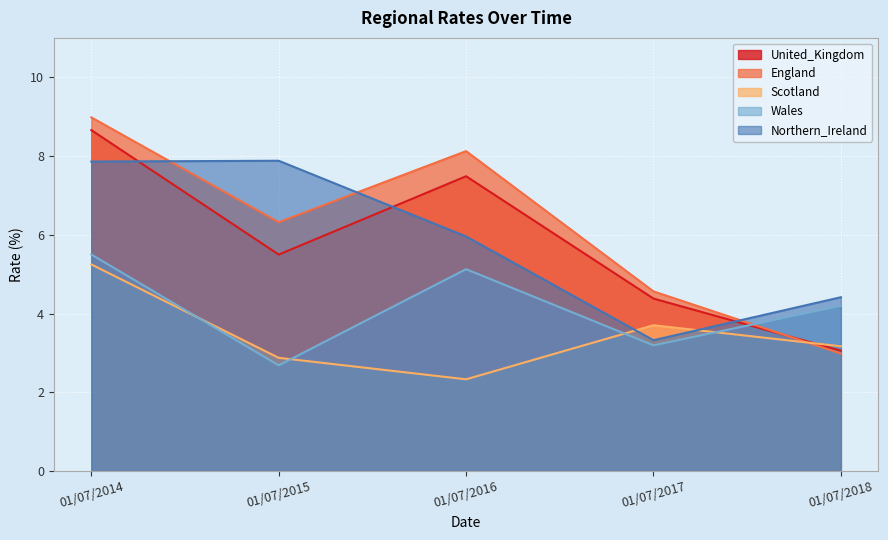

True or false: Northern_Ireland has a value of 7.9 at 01/07/2014.

True